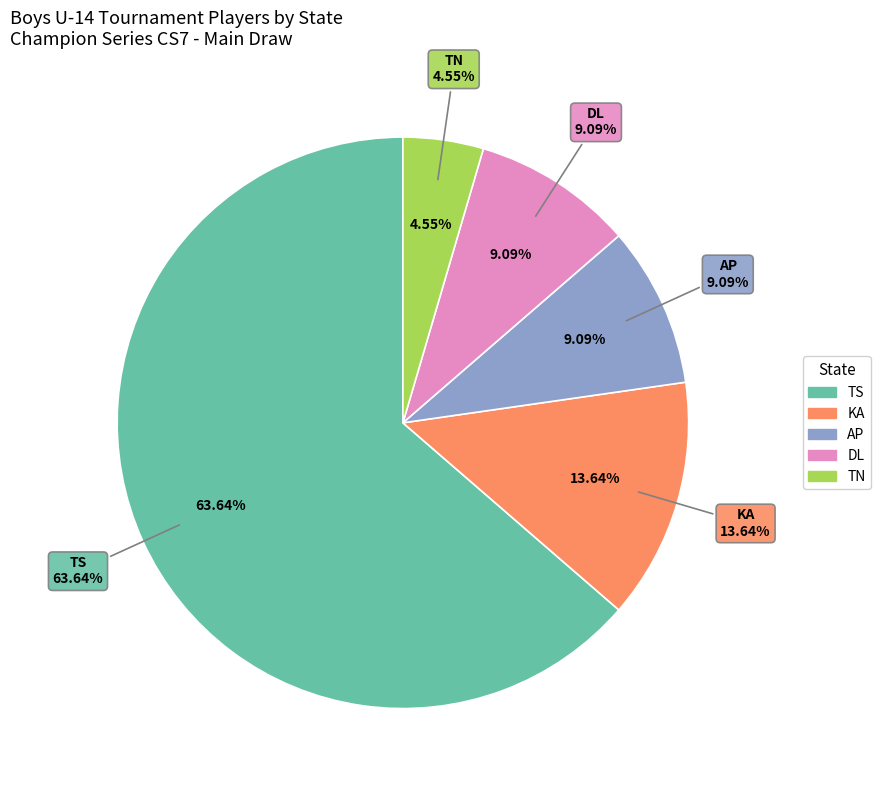

Which has a higher value, KA or DL?

KA